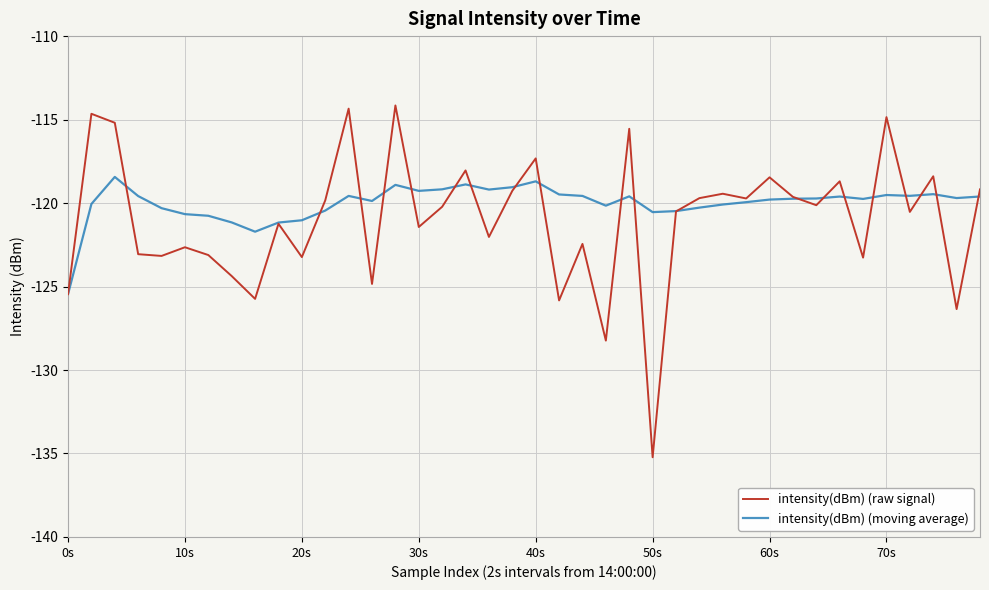

What are all the series names shown in the legend?

intensity(dBm) (raw signal), intensity(dBm) (moving average)